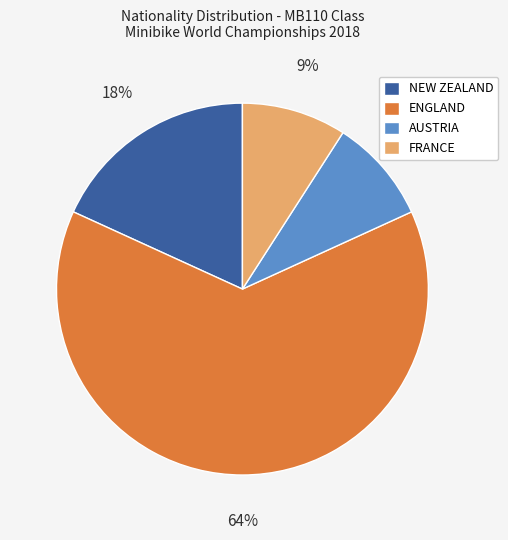

Which slice is the largest?

ENGLAND